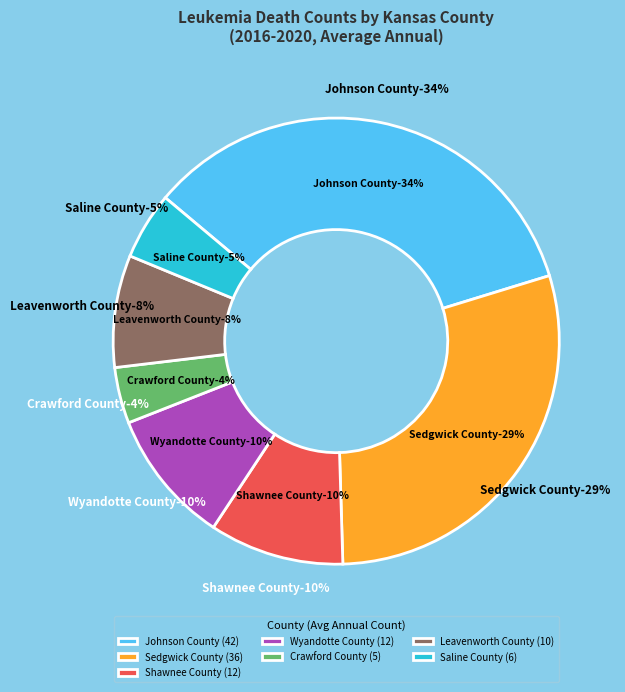

How many segments does this pie chart have?

7